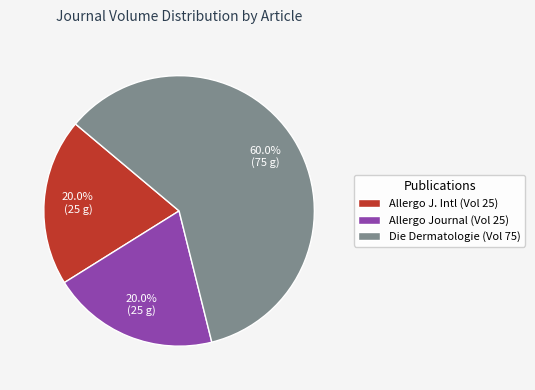

What percentage do Die Dermatologie (Vol 75) and Allergo Journal (Vol 25) together represent?

80.0%